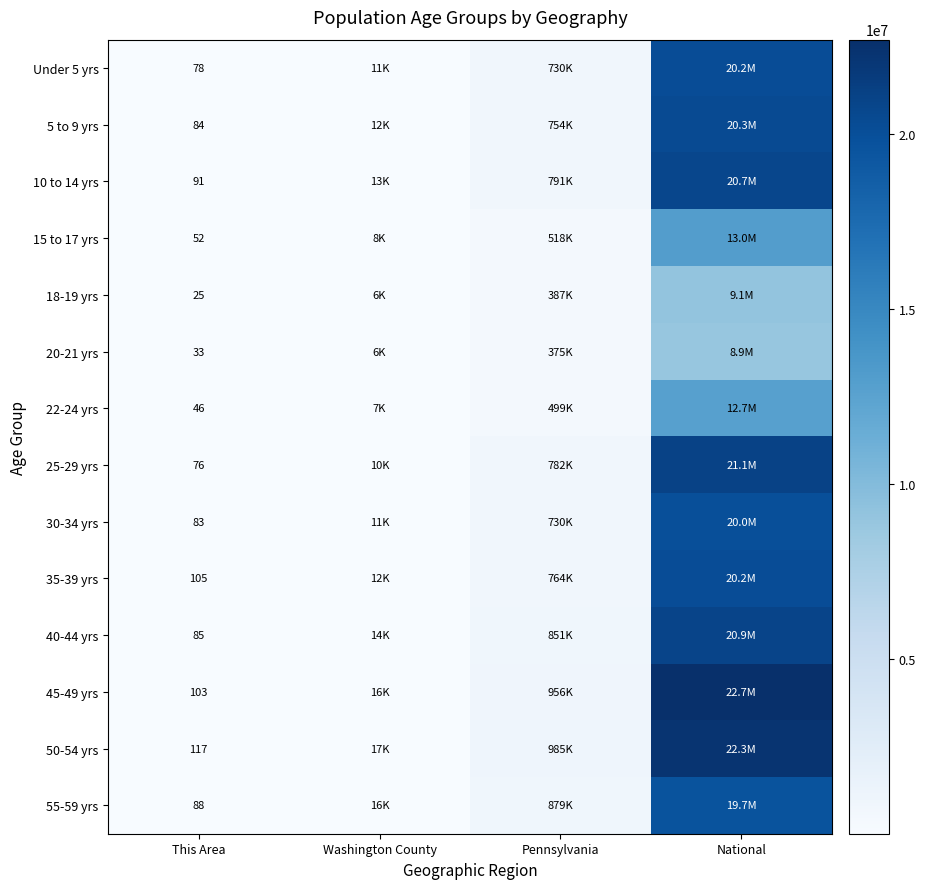

True or false: 55-59 yrs has a value of 88 at This Area.

True